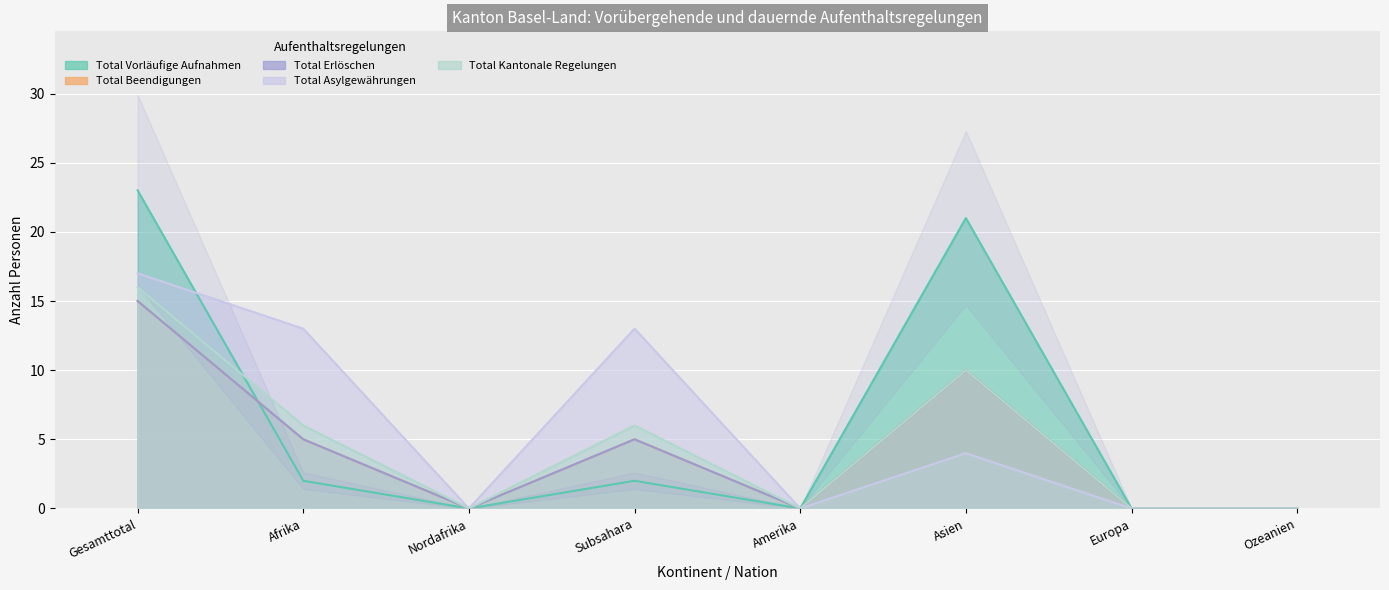

Rank the series by their maximum value, from highest to lowest.

Total Vorläufige Aufnahmen, Total Asylgewährungen, Total Kantonale Regelungen, Total Beendigungen, Total Erlöschen